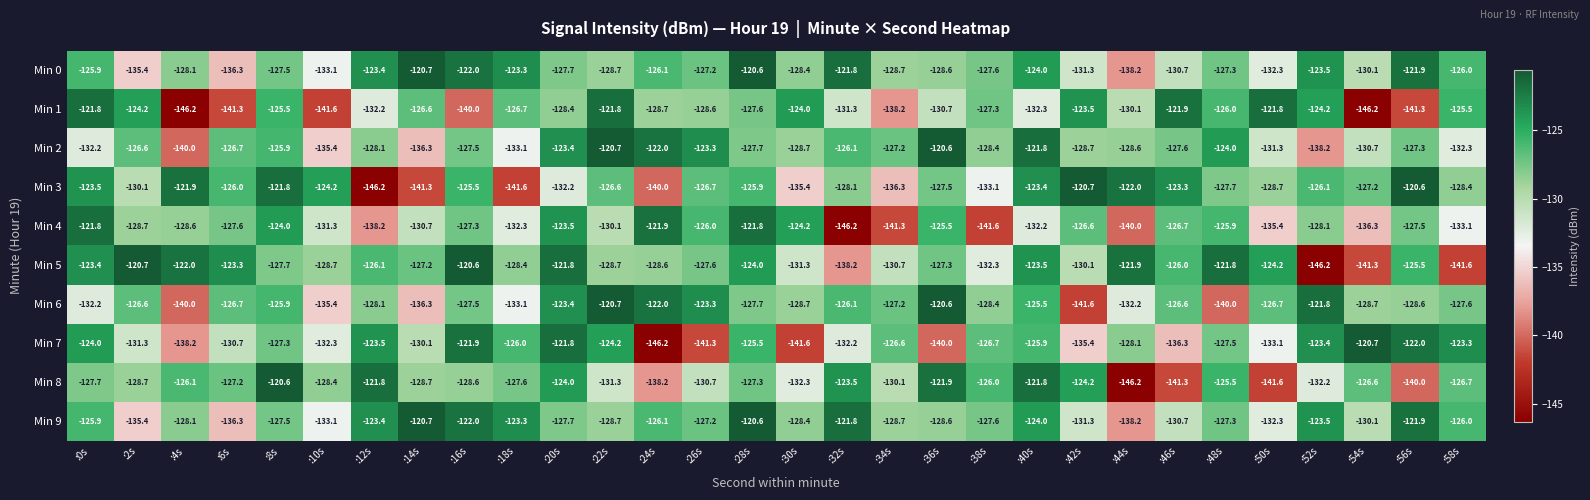

What is the difference between the highest and lowest values at :48s?

18.2